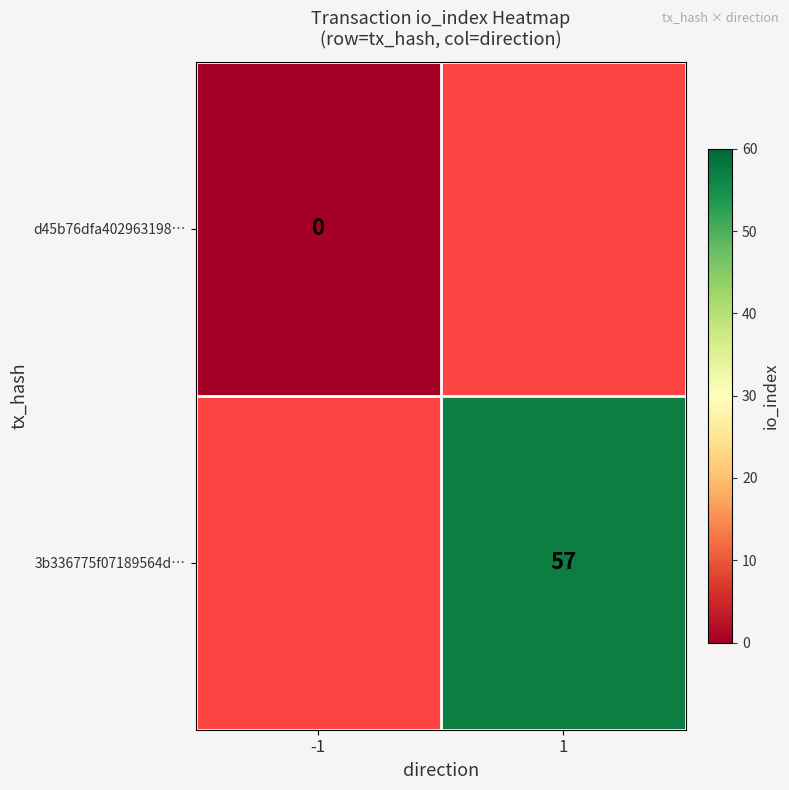

True or false: 3b336775f07189564d… has a value of 85 at 1.

False